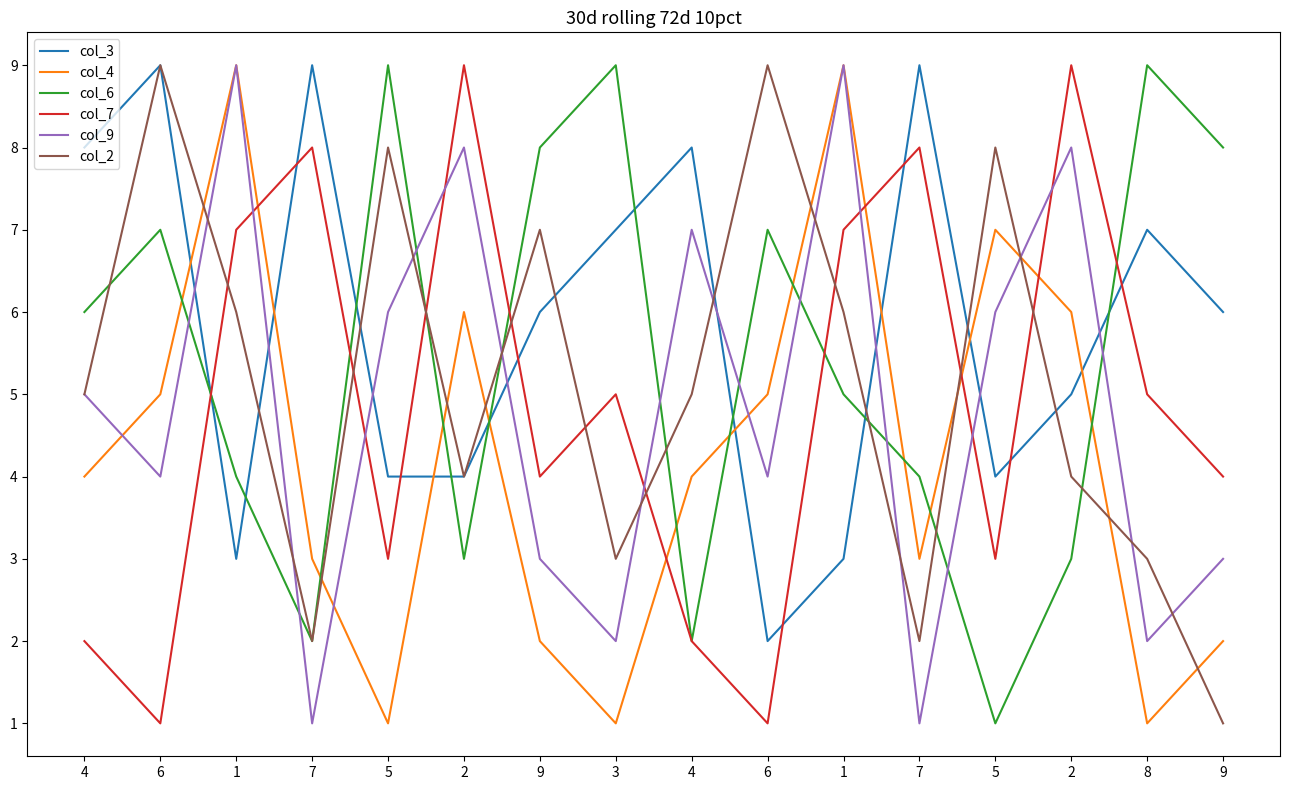

Rank the series by their maximum value, from lowest to highest.

col_3, col_4, col_6, col_7, col_9, col_2